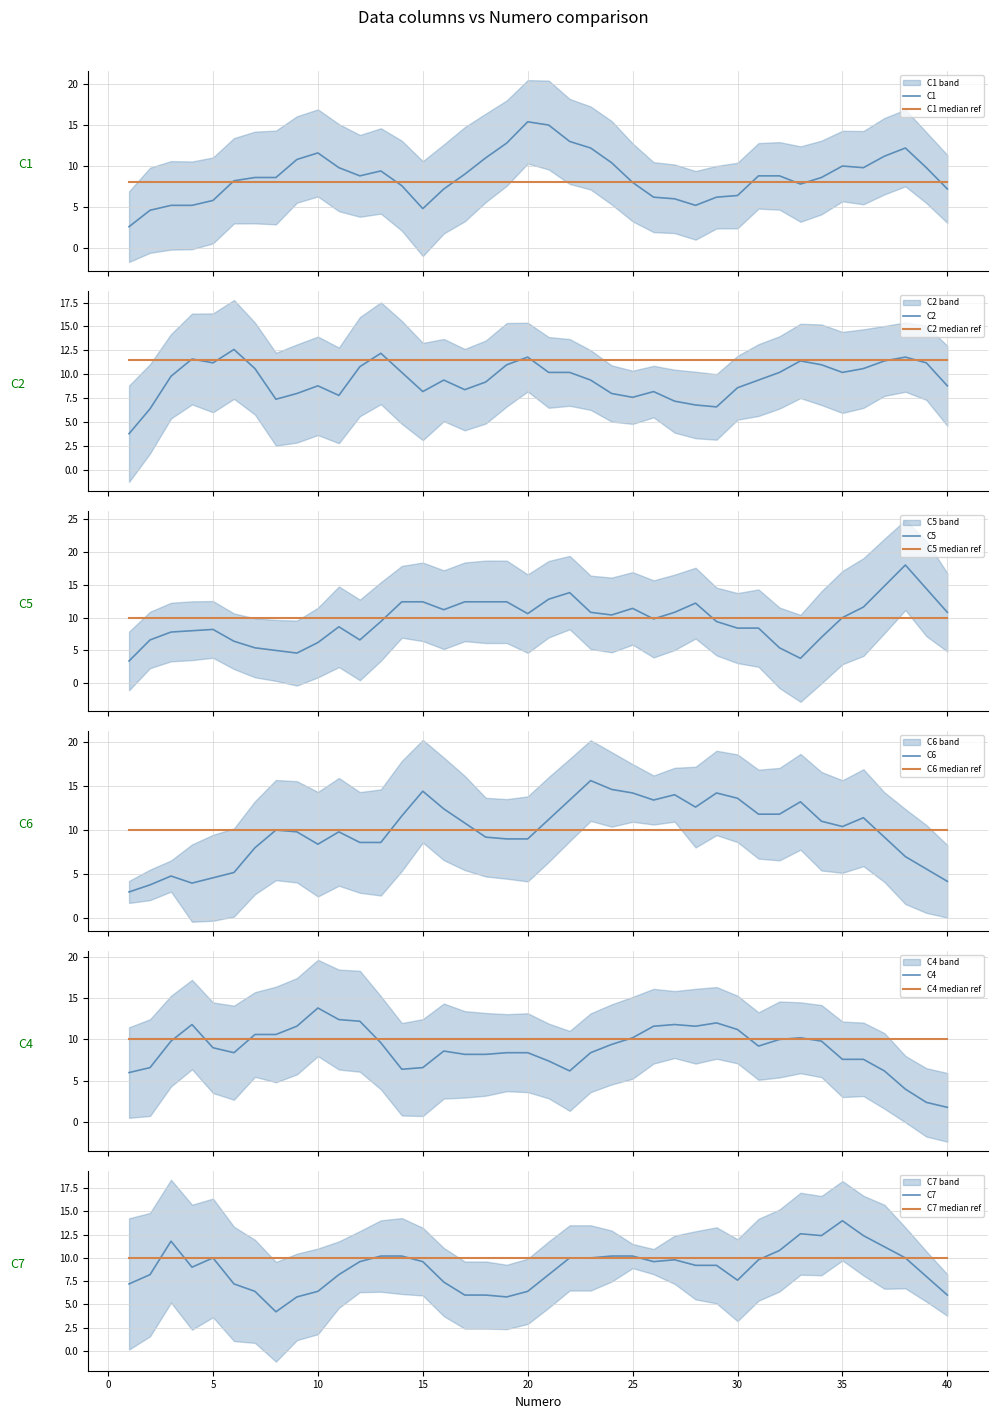

What is the maximum value for C1?

15.4